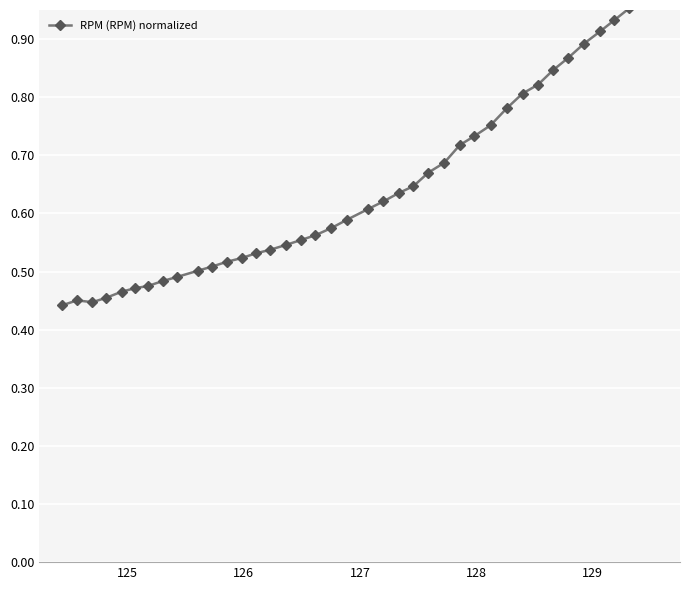

What is the sum of all values?

26.0